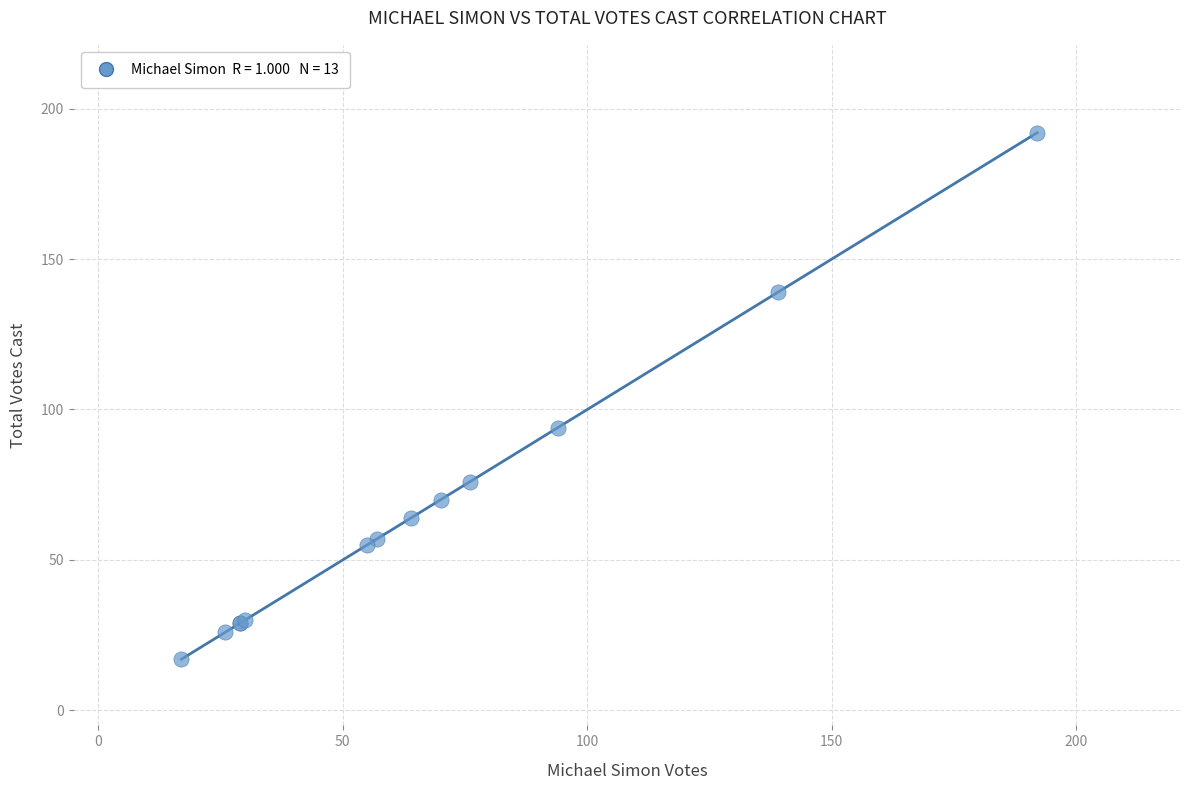

What Y value in the scatter plot is closest to 104?

94